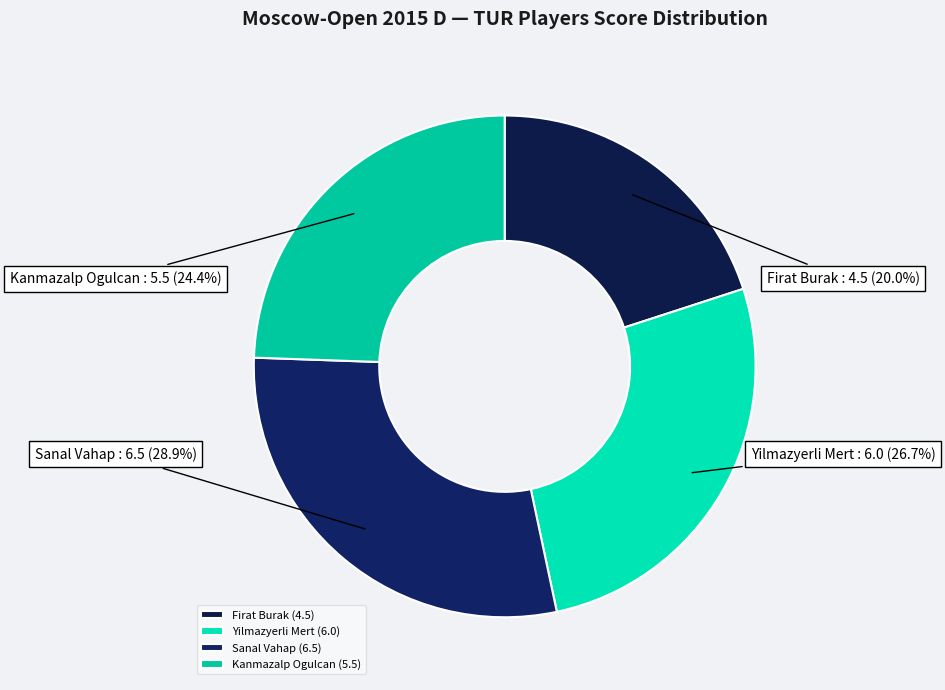

Does Sanal Vahap represent more than half of the total?

No